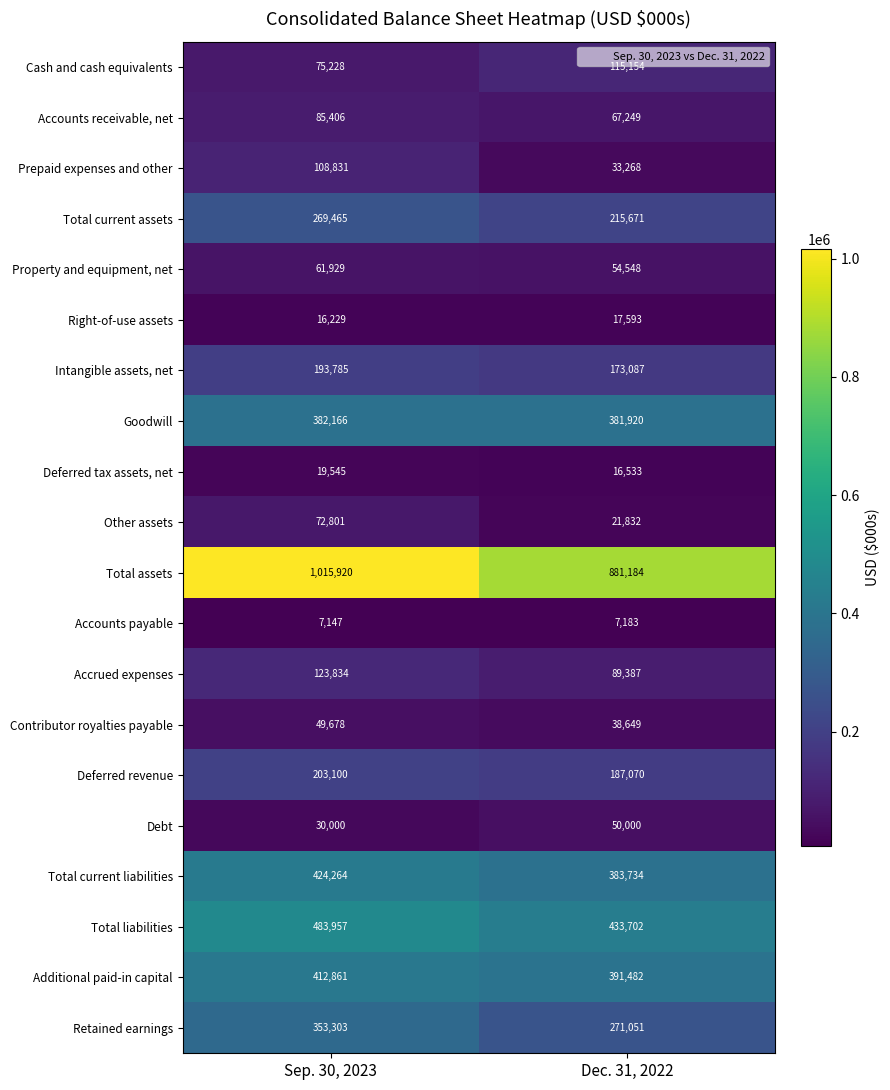

True or false: Deferred tax assets, net has a value of 7060 at Dec. 31, 2022.

False